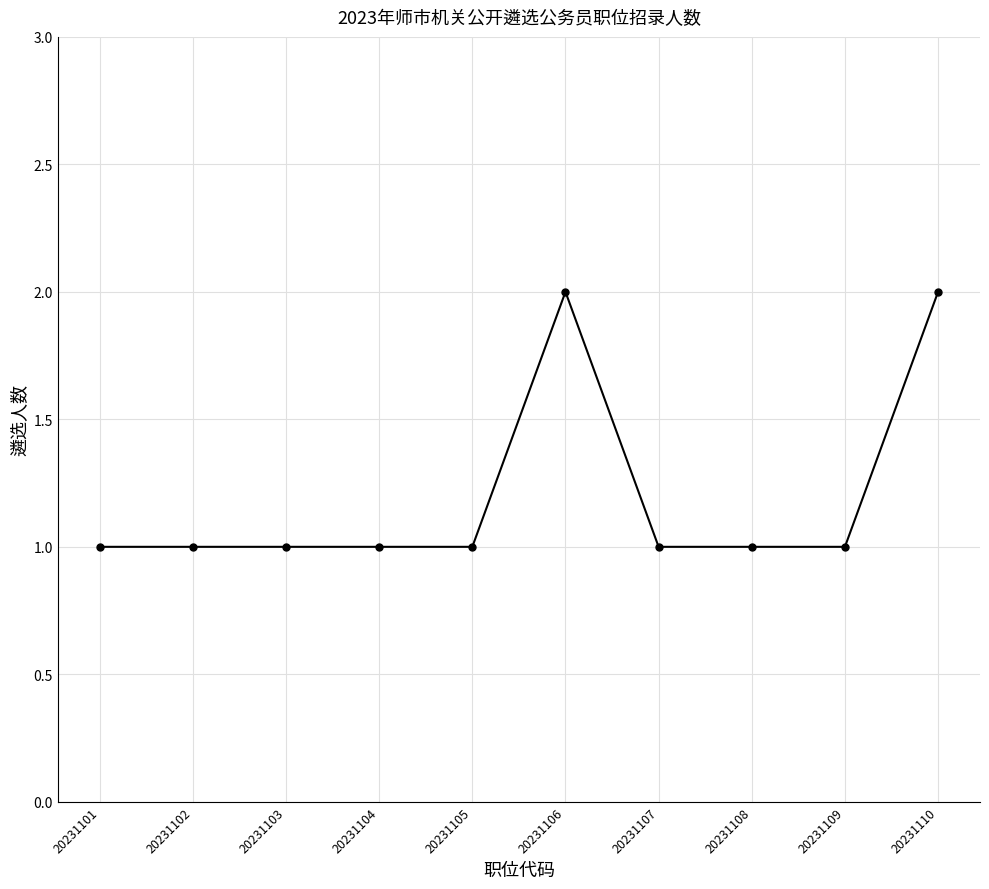

Does the chart display data point markers on the line(s)?

Yes